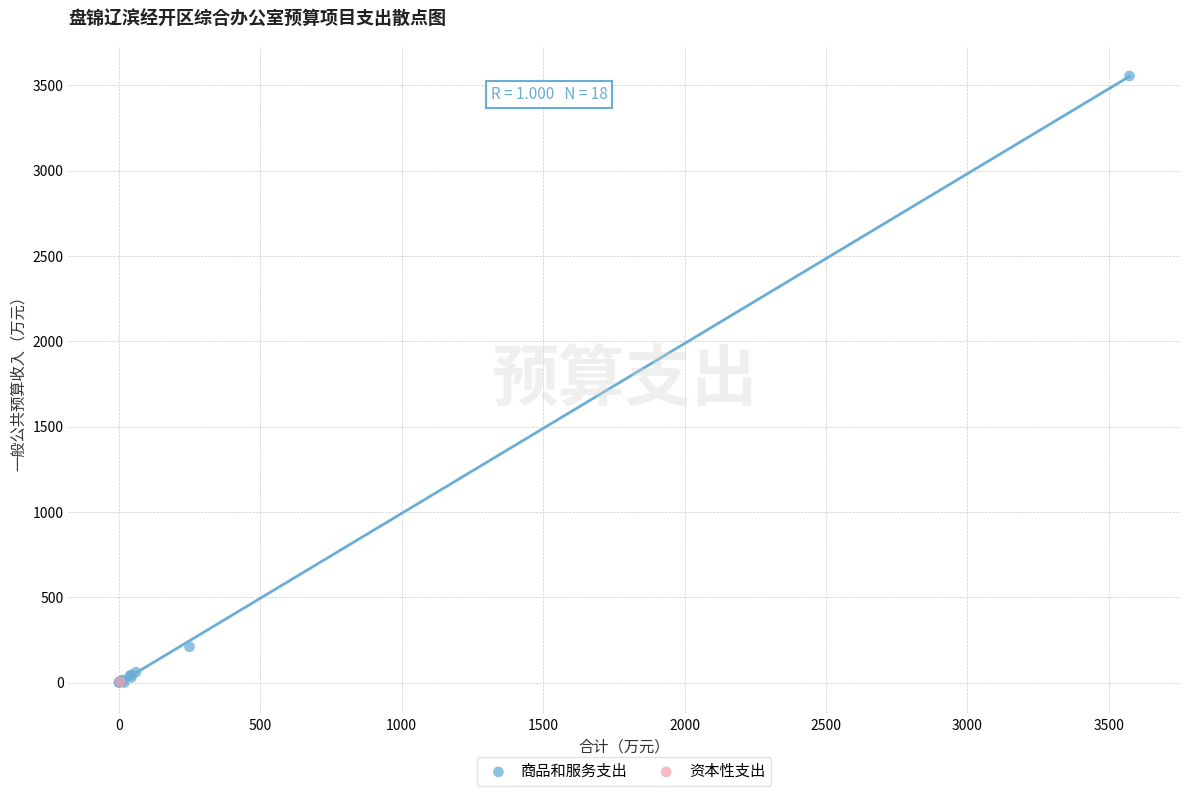

What are all the series names shown in the legend?

商品和服务支出, 资本性支出